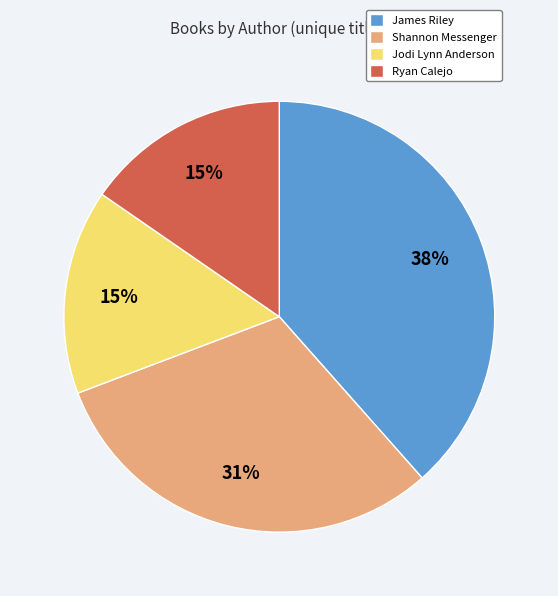

True or false: James Riley accounts for 51% of the total.

False